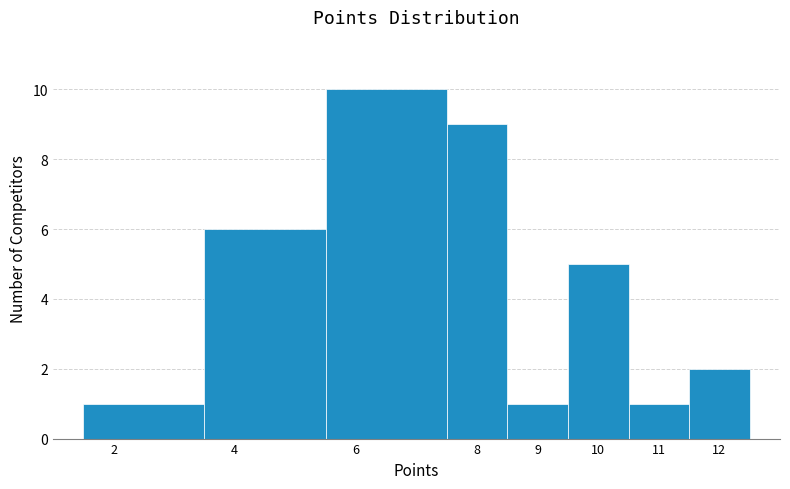

Reading left to right, list every bar in this chart as the range it spans on the x-axis followed by its height. The values are not printed on the chart, so give them approximately, as read against the axis.

1.5 to 3.5: 1
3.5 to 5.5: 6
5.5 to 7.5: 10
7.5 to 8.5: 9
8.5 to 9.5: 1
9.5 to 10.5: 5
10.5 to 11.5: 1
11.5 to 12.5: 2